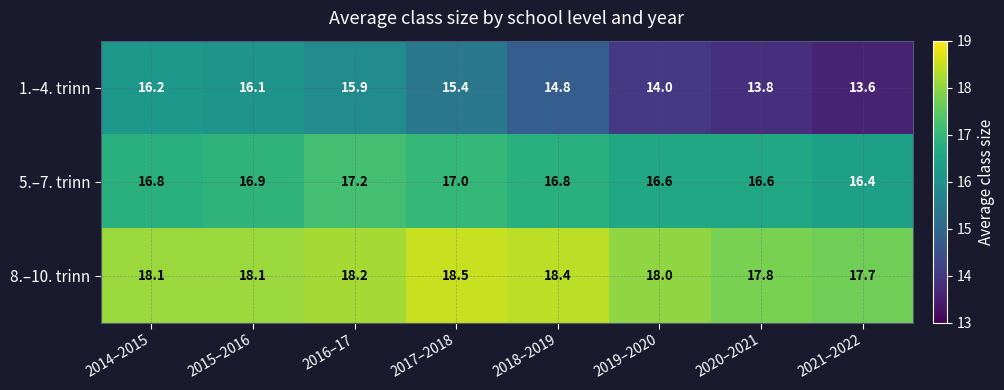

What is the difference between the 8.–10. trinn values at 2014–2015 and 2021–2022?

0.4